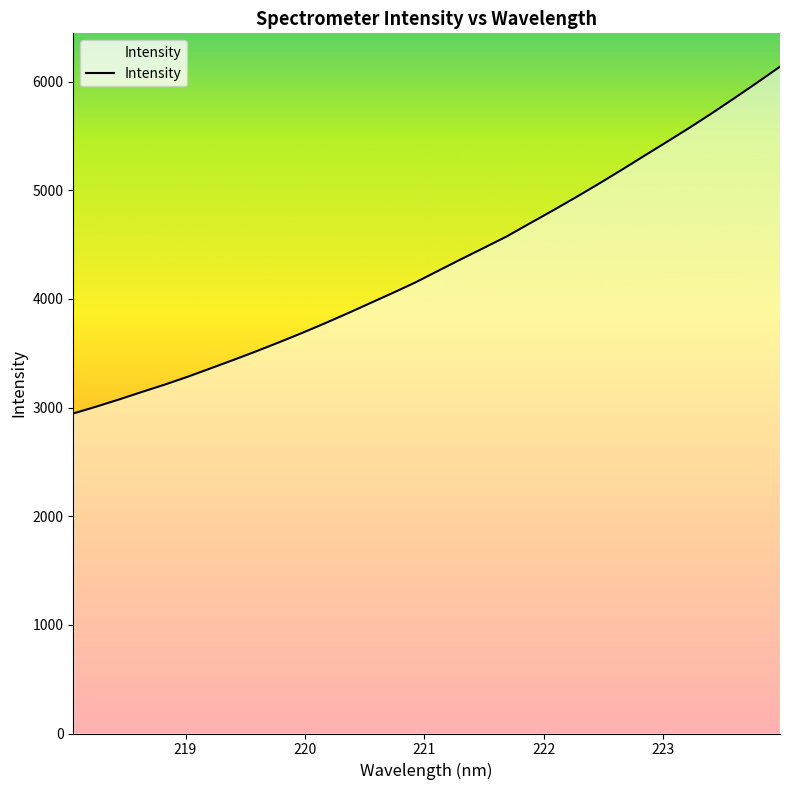

What is the smallest value displayed?

2945.2